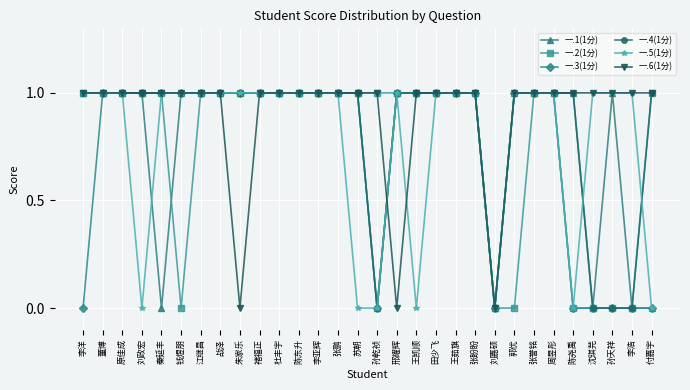

What position from the right is 孙天祥?

3